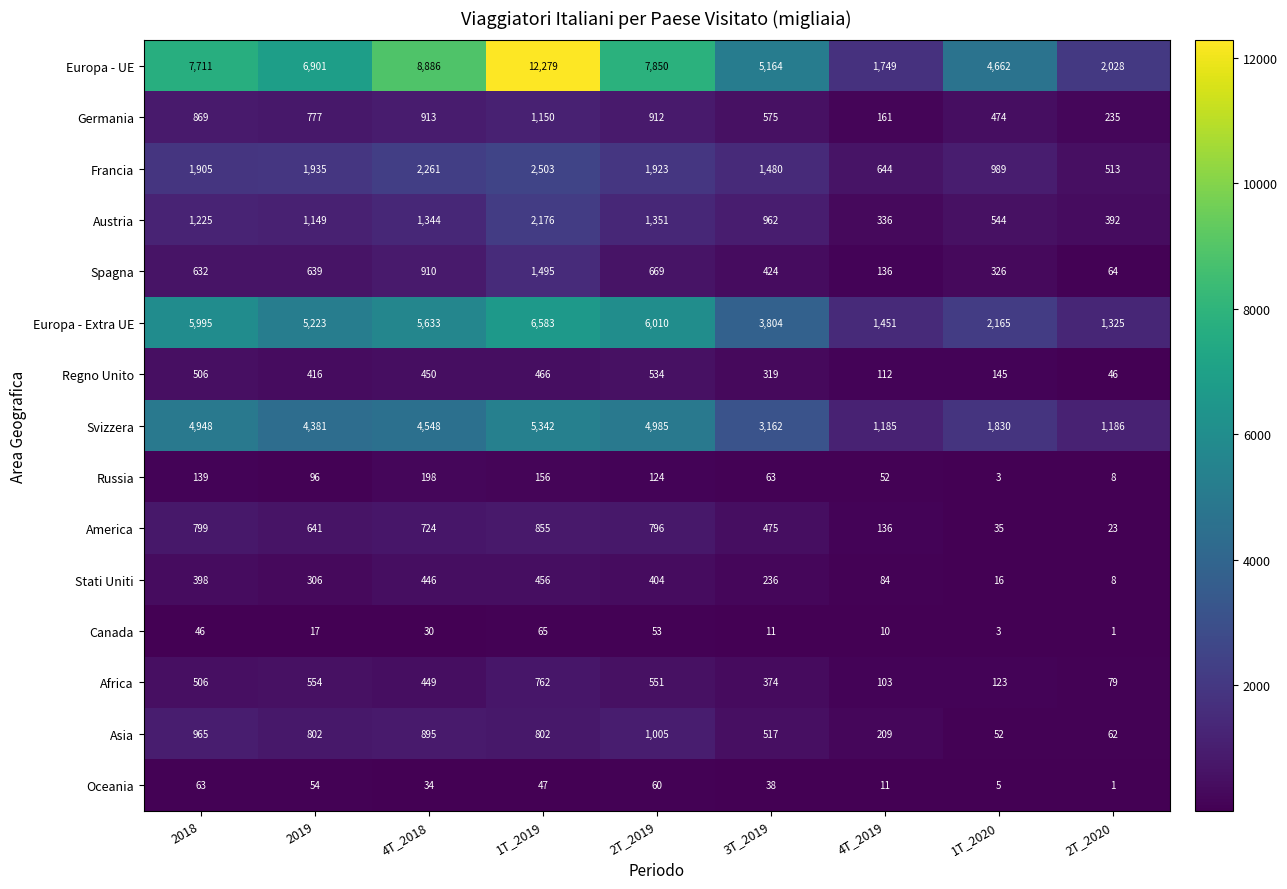

Rank the series by their maximum value, from lowest to highest.

Oceania, Canada, Russia, Stati Uniti, Regno Unito, Africa, America, Asia, Germania, Spagna, Austria, Francia, Svizzera, Europa - Extra UE, Europa - UE